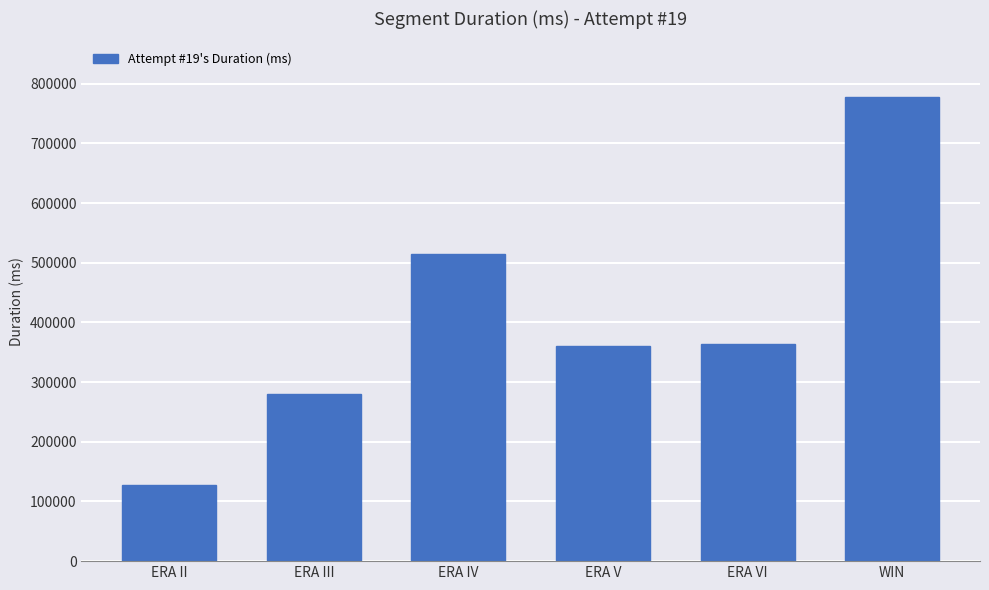

The chart shows a value of 280104 at ERA III. True or false?

True